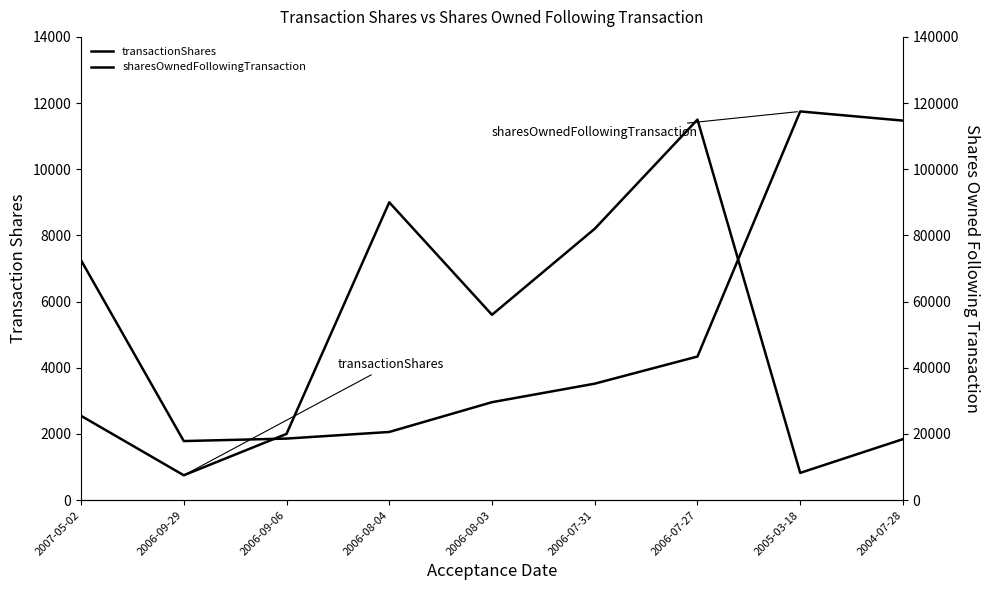

True or false: transactionShares and sharesOwnedFollowingTransaction intersect in this chart.

False